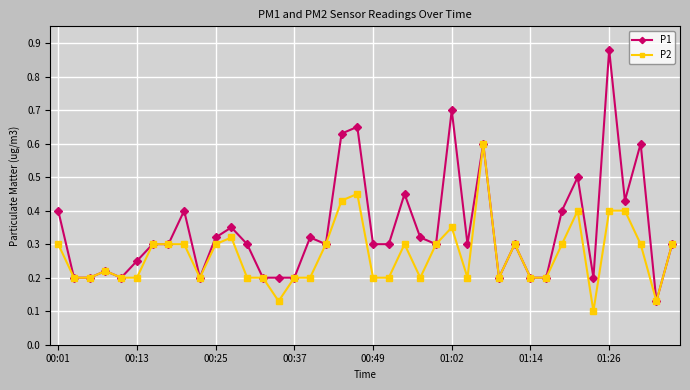

Which series has the largest range (max minus min)?

P1